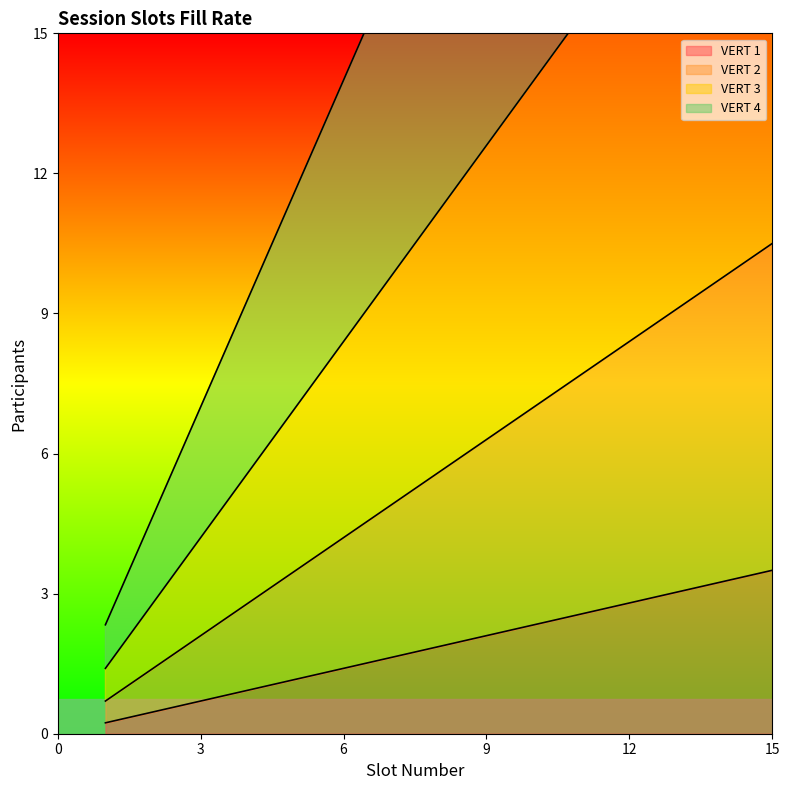

What is the value of the VERT 2 point at the 5th from the left?

3.5